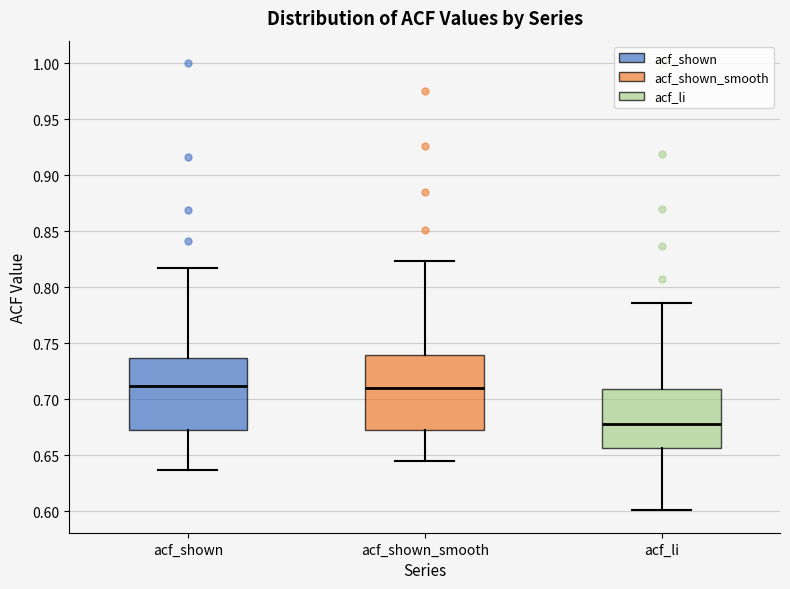

Reading left to right, read every box against the y-axis: the position of its median line, the range the box covers, and the ends of its whiskers. The values are not printed on the chart, so give them approximately, as read against the axis.

acf_shown: median 0.710, box 0.675 to 0.735, whiskers 0.635 to 0.815
acf_shown_smooth: median 0.710, box 0.675 to 0.740, whiskers 0.645 to 0.825
acf_li: median 0.680, box 0.655 to 0.710, whiskers 0.600 to 0.785